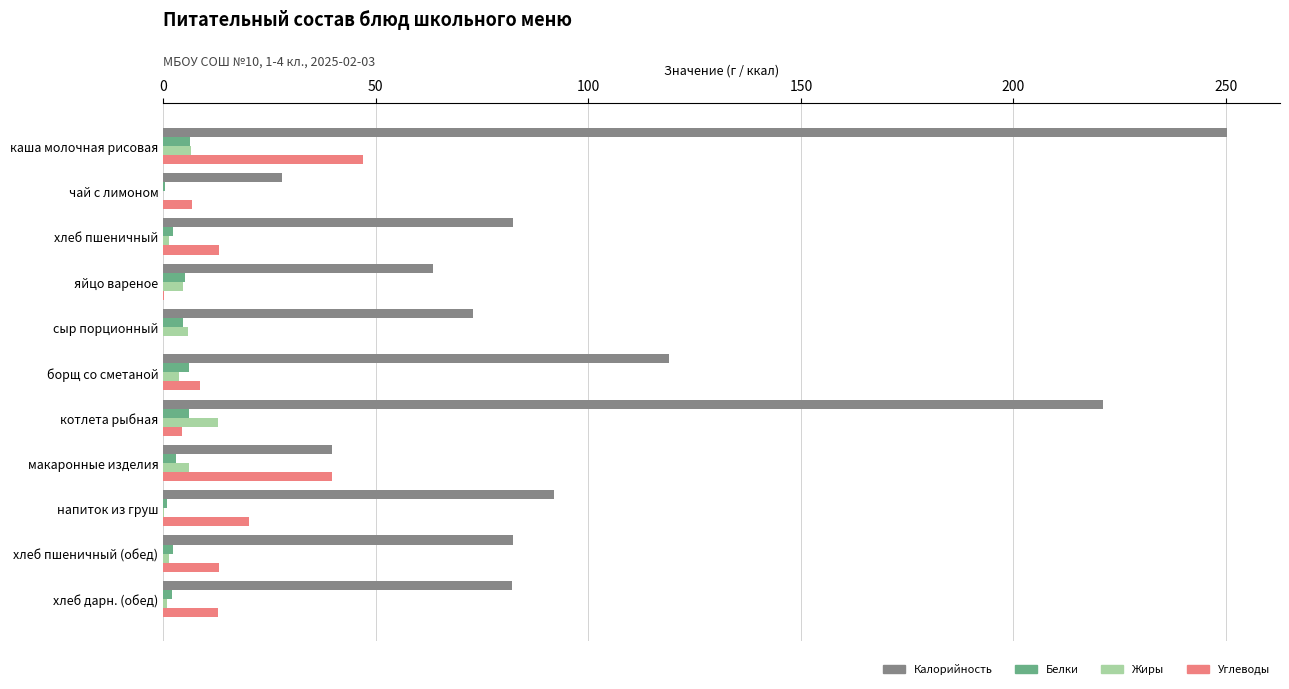

What is the maximum value for Белки?

6.2